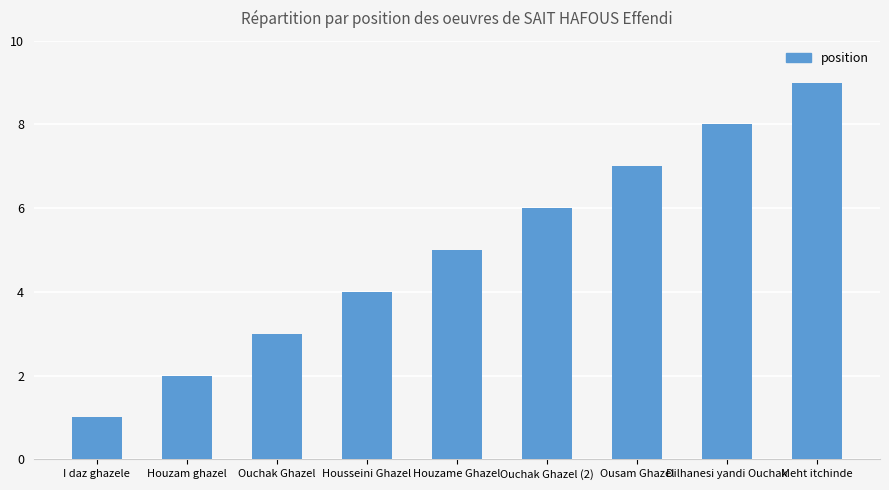

List the labels in order of value, largest first.

Meht itchinde, Dilhanesi yandi Ouchak, Ousam Ghazel, Ouchak Ghazel (2), Houzame Ghazel, Housseini Ghazel, Ouchak Ghazel, Houzam ghazel, I daz ghazele